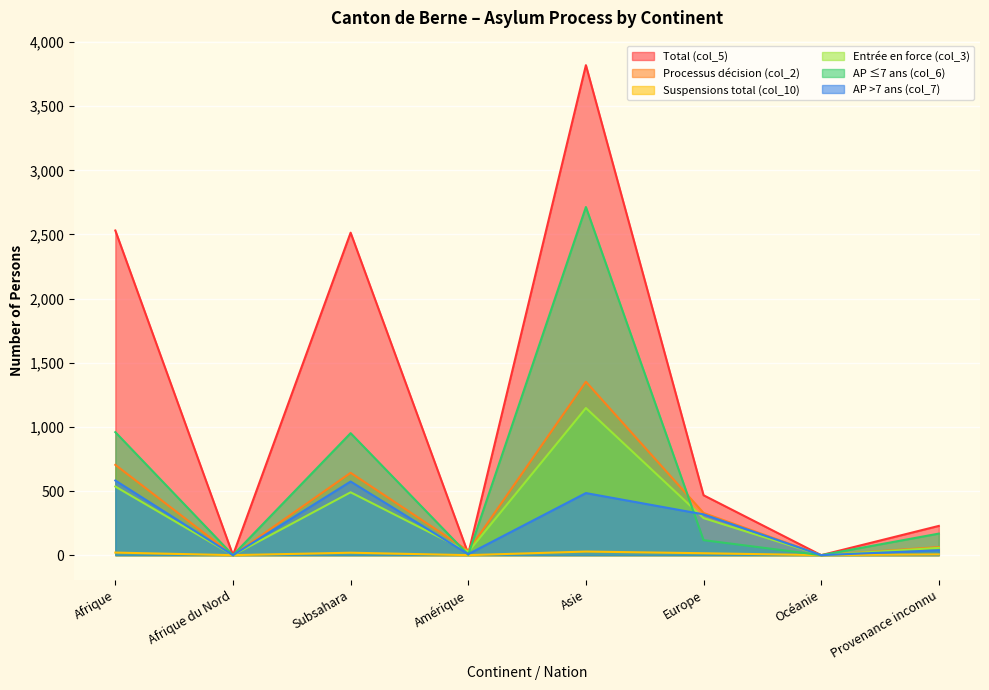

Is it true that Total (col_5) equals 7 at Amérique?

False